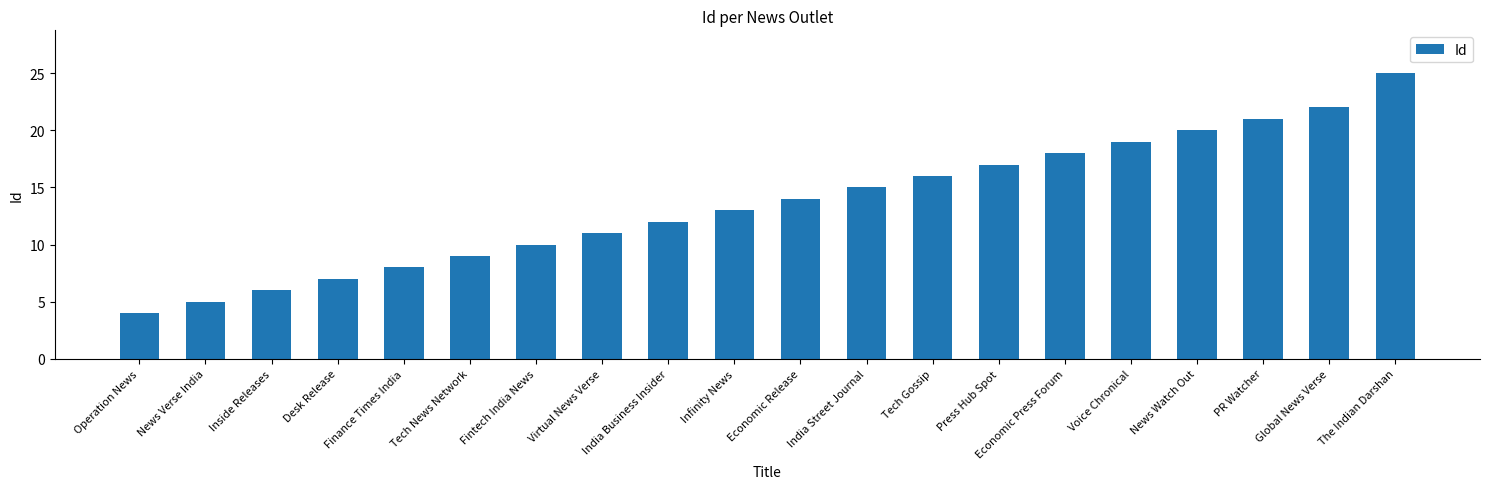

Which category has the highest value across all series?

The Indian Darshan